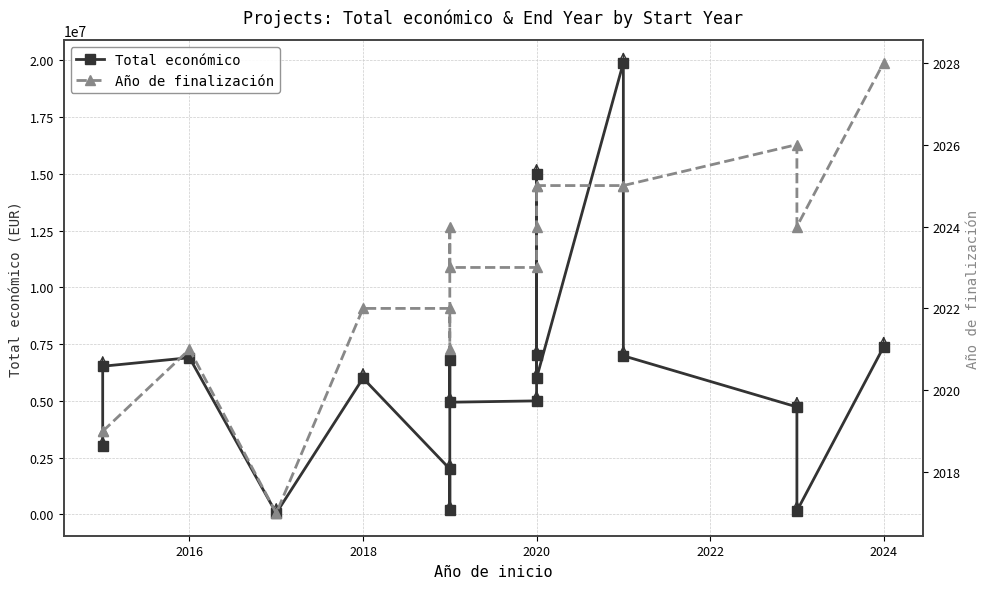

Reading right to left, extract all data points from this chart.

Total económico: 7384272	150000	4732381	6986278	19902190	6000005	14994445	6999254	4999393	4940403	6787075	170121	1999580	6000000	50000	6903000	6526038	3000000
Año de finalización: 2028	2024	2026	2025	2025	2025	2025	2024	2023	2023	2024	2021	2022	2022	2017	2021	2019	2019